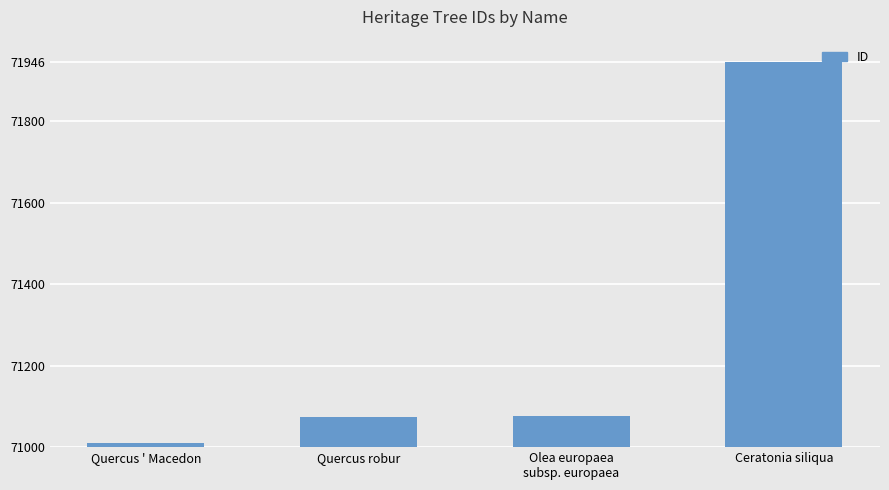

The chart shows a value of 49177 at Quercus robur. True or false?

False